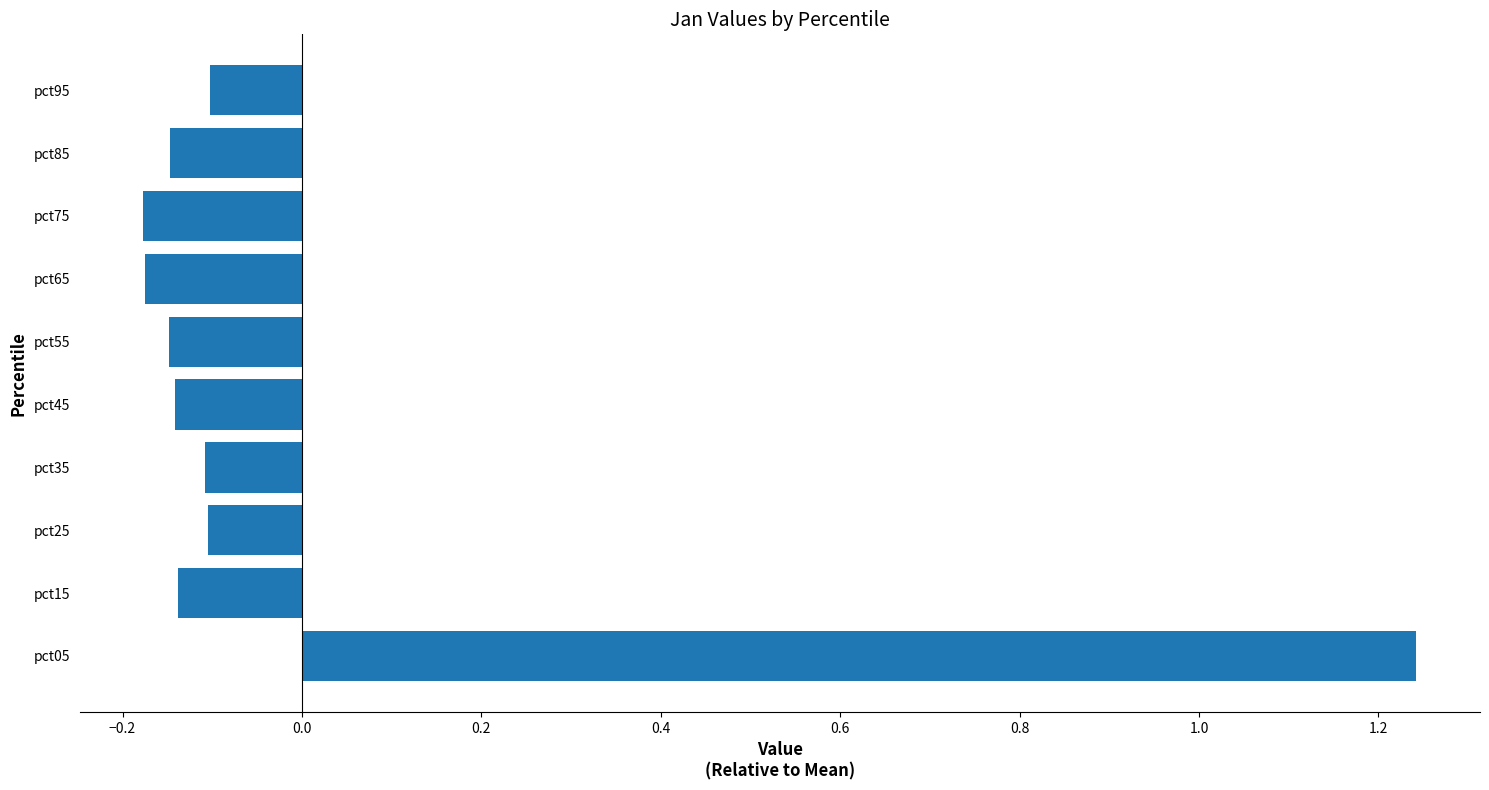

Is it true that the value at pct25 is -0.1?

True